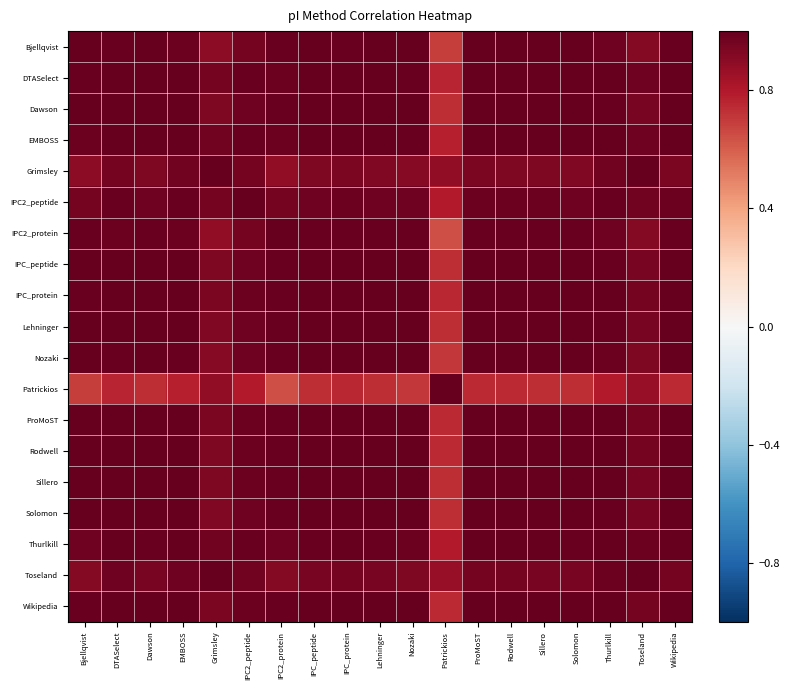

What is the total value across all series at EMBOSS?

18.6